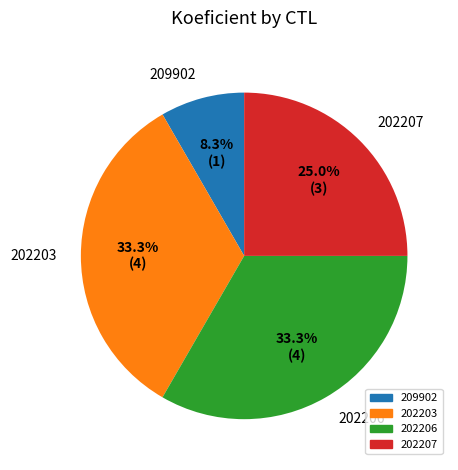

To the nearest percent, what is the difference between the 209902 and 202207 slice percentages?

17%